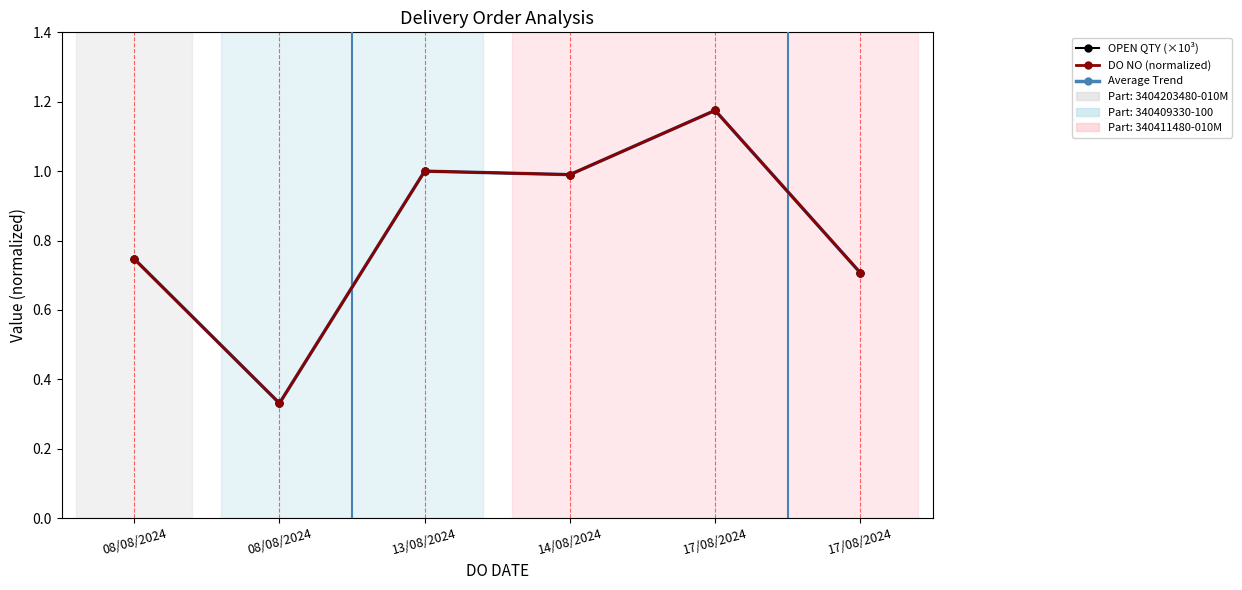

Reading left to right, what are all the values shown in this chart?

OPEN QTY (×10³): 0.7	0.3	1.0	1.0	1.2	0.7
DO NO (normalized): 0.7	0.3	1.0	1.0	1.2	0.7
Average Trend: 0.7	0.3	1.0	1.0	1.2	0.7